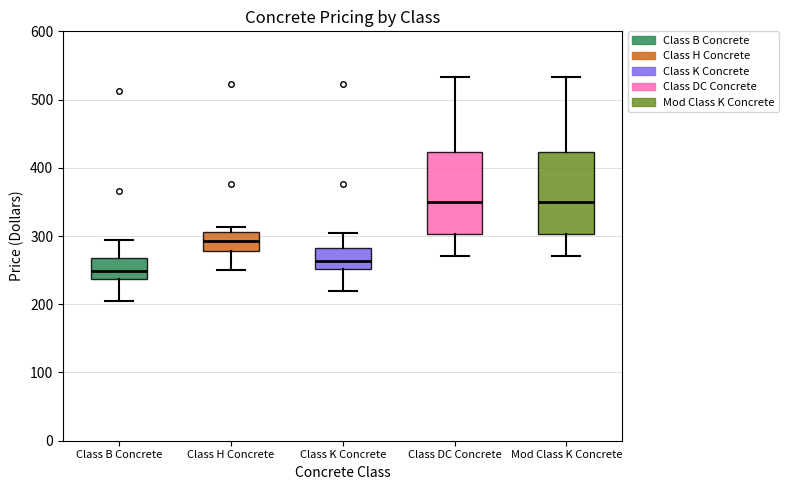

Where is the lower edge of the box for Class H Concrete on the y-axis? The values are not printed on the chart, so give them approximately, as read against the axis.

280